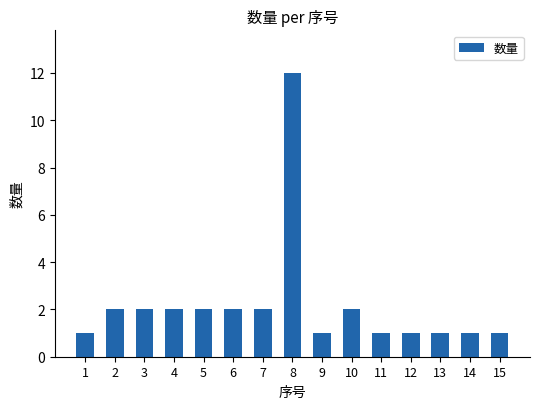

What is the sum of the values at 3 and 1?

3